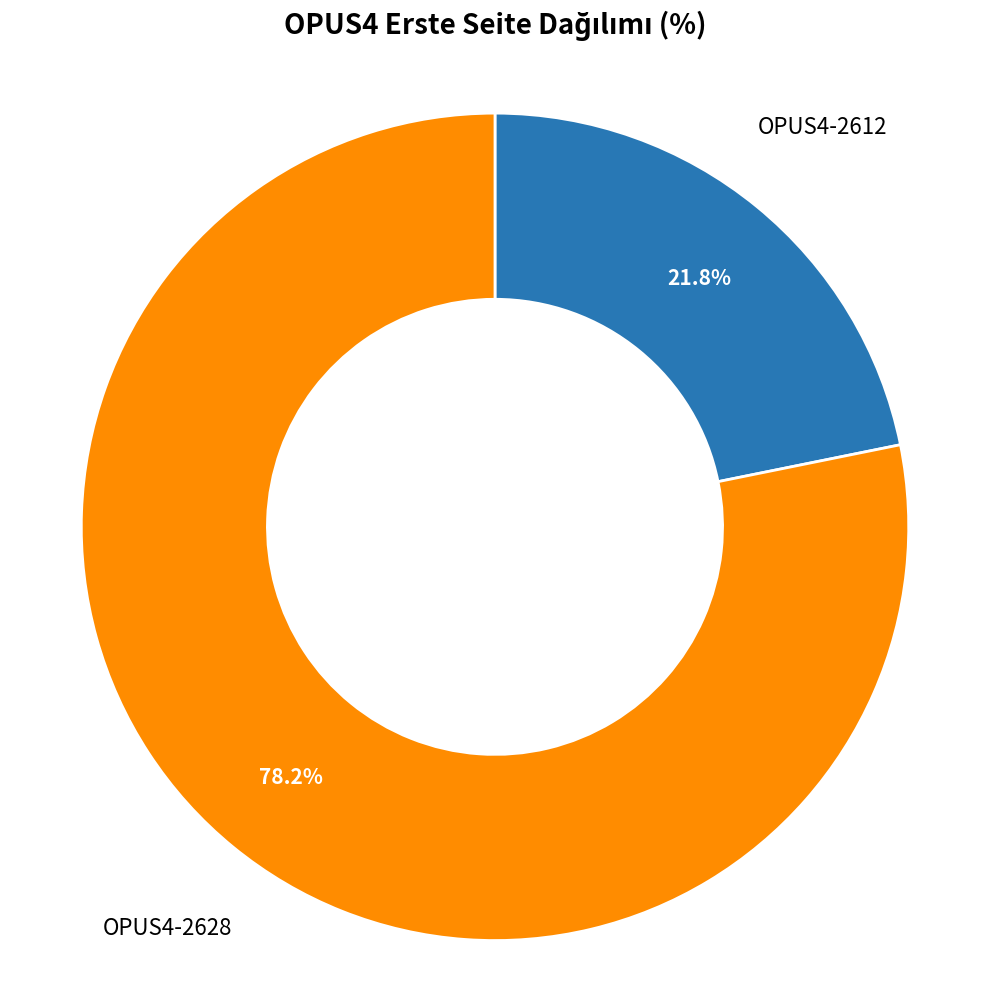

Is there a majority slice in this chart?

Yes